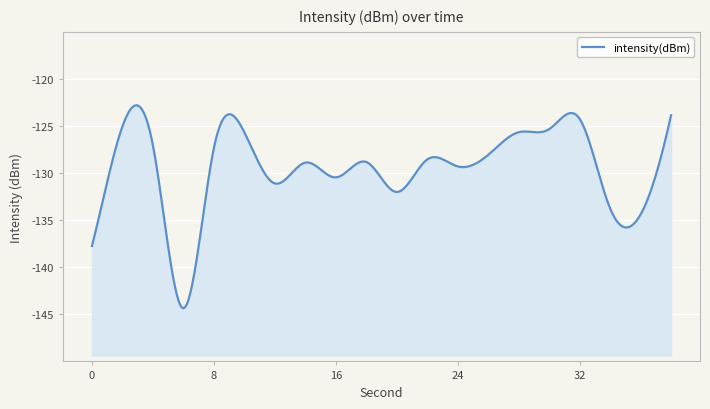

What is the change in value from 4 to 10?

+1.4